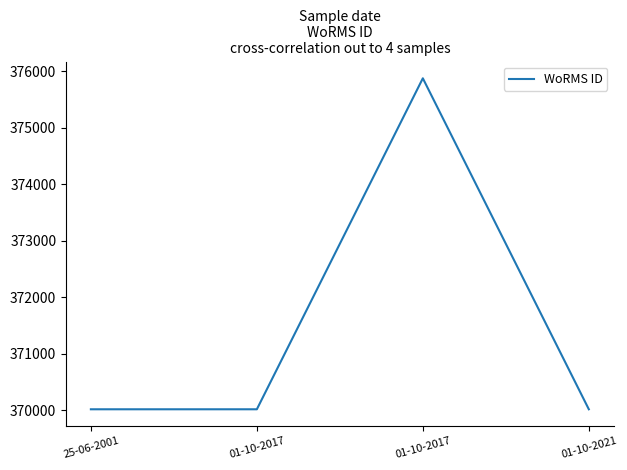

Where is the first local maximum?

01-10-2017